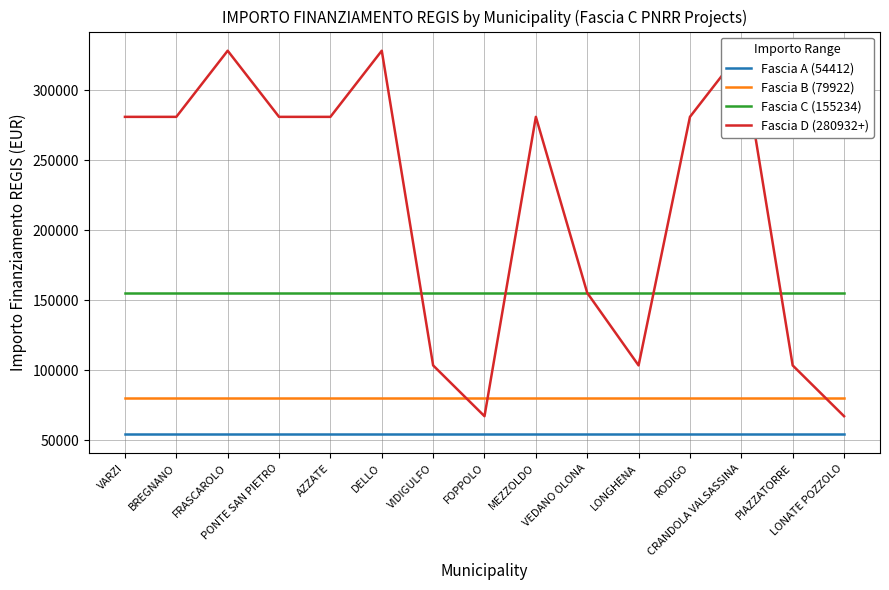

True or false: Fascia B (79922) has more than 1 interior local peaks.

False